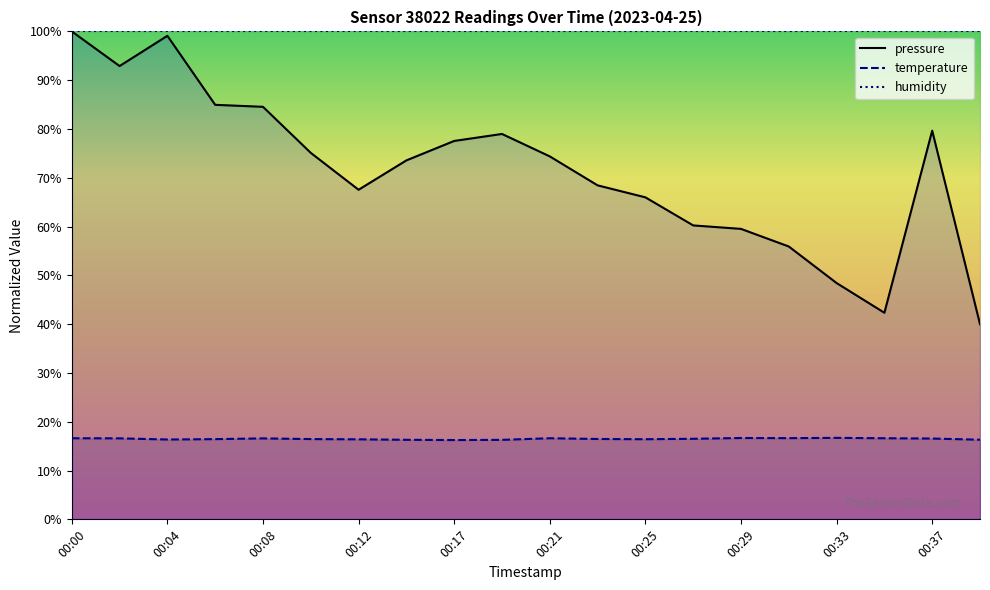

Rank the series by their maximum value, from highest to lowest.

pressure, humidity, temperature